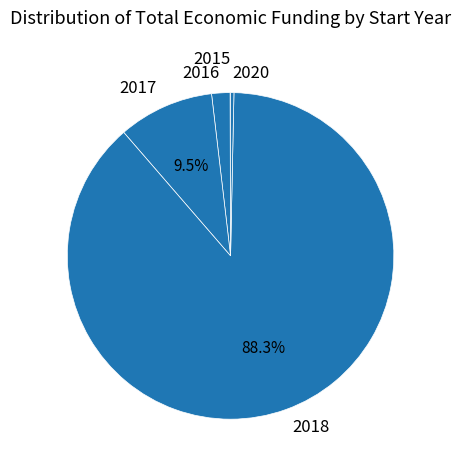

Does 2018 account for over 50% of the chart?

Yes